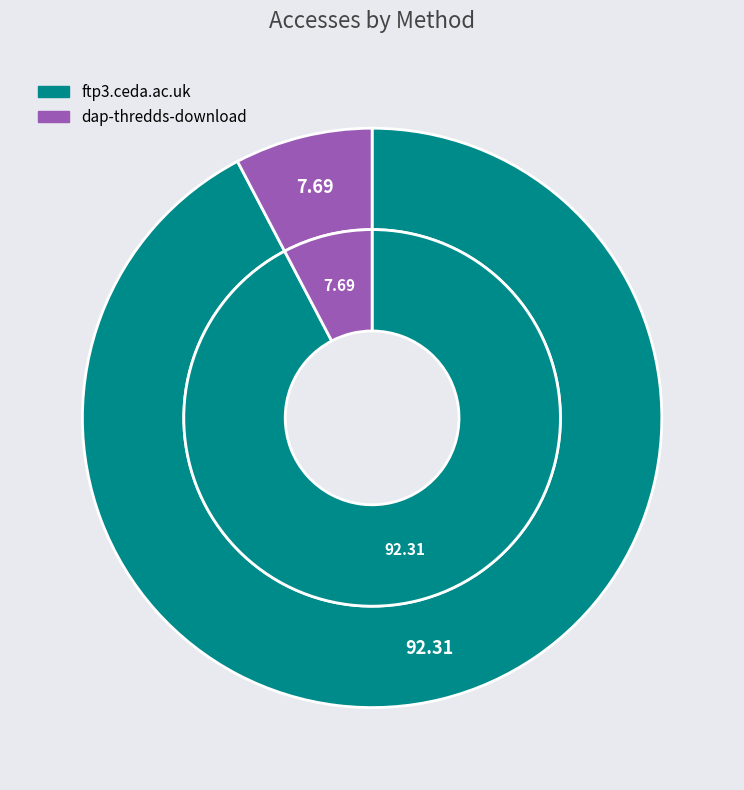

The ftp3.ceda.ac.uk slice represents 92% of the pie. True or false?

True